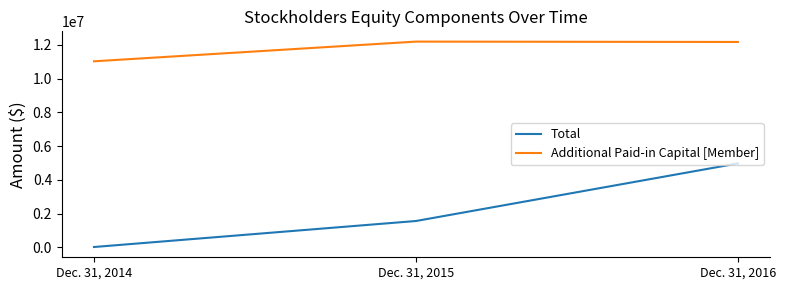

The value of Additional Paid-in Capital [Member] at Dec. 31, 2015 is 6188839. True or false?

False